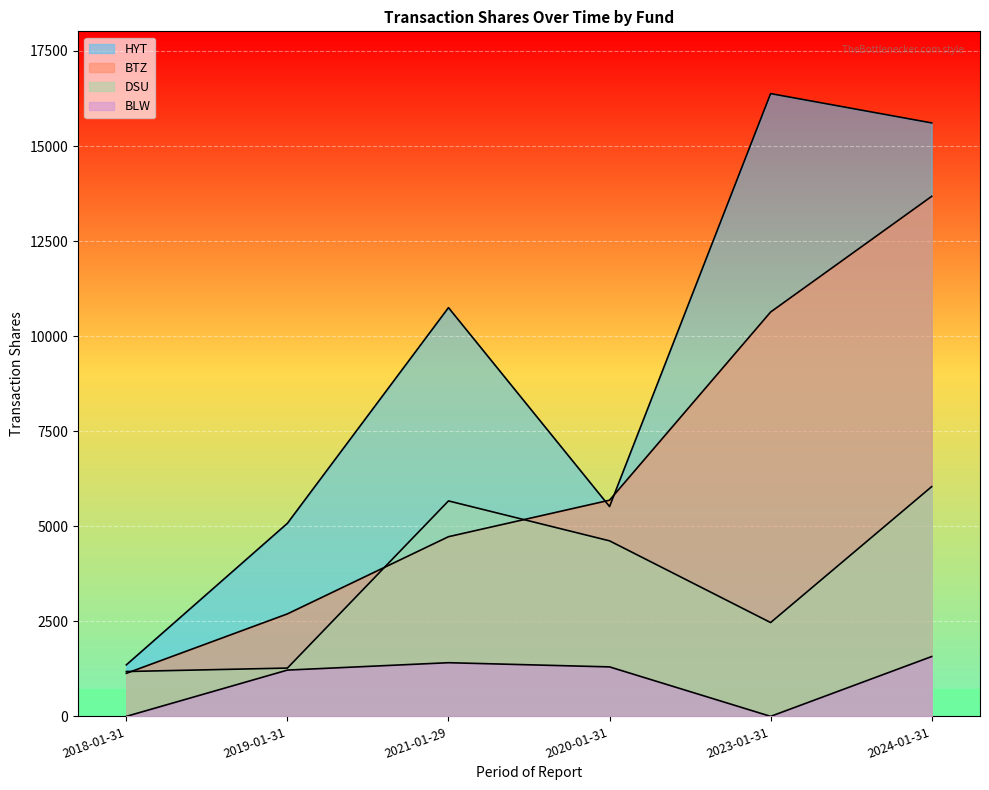

What is the difference between the maximum and minimum values in the BTZ series?

12544